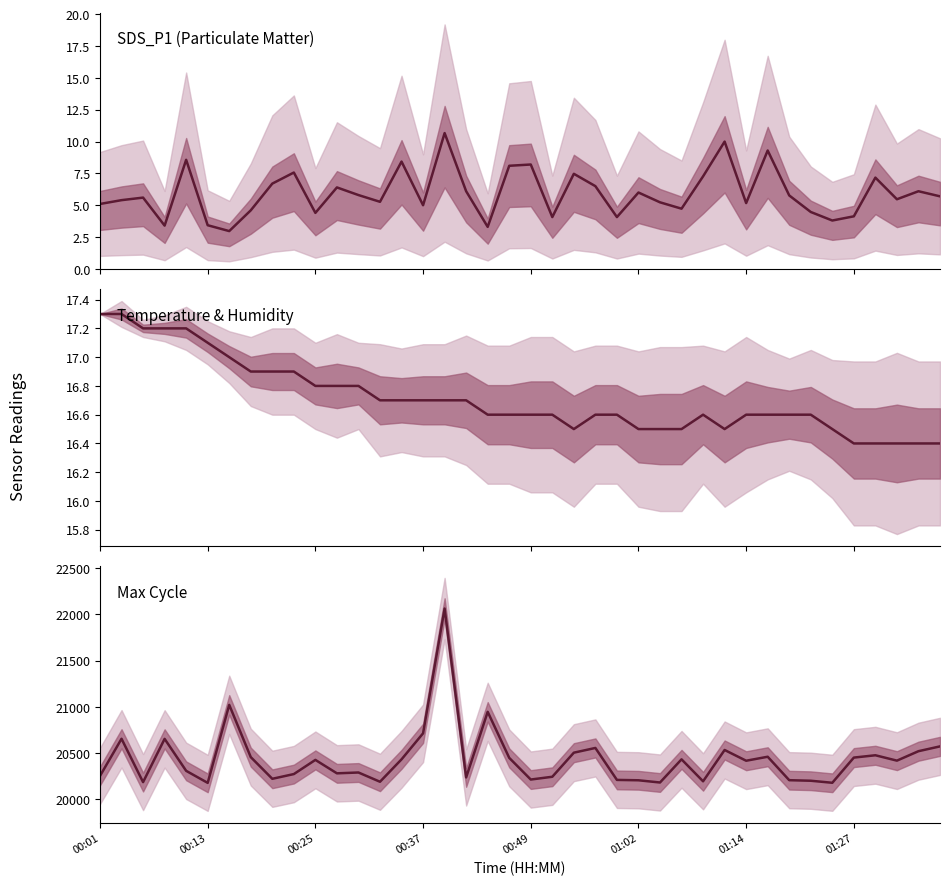

Count the Temp values in the range 16 to 17.

34